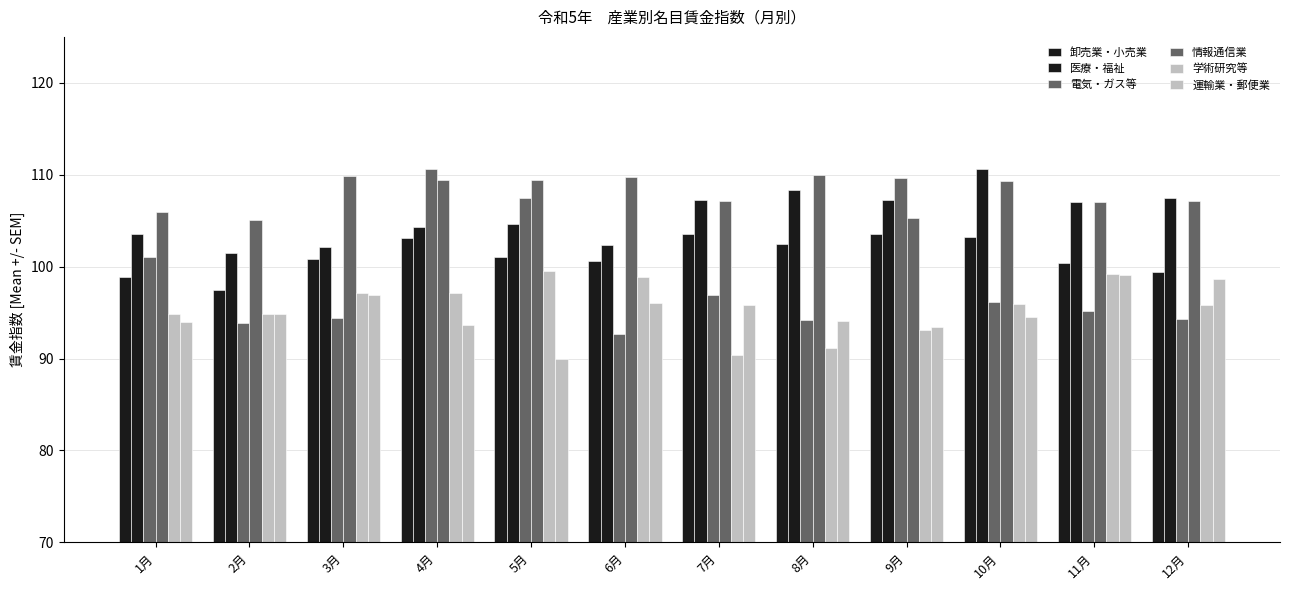

Are the bars horizontal?

No